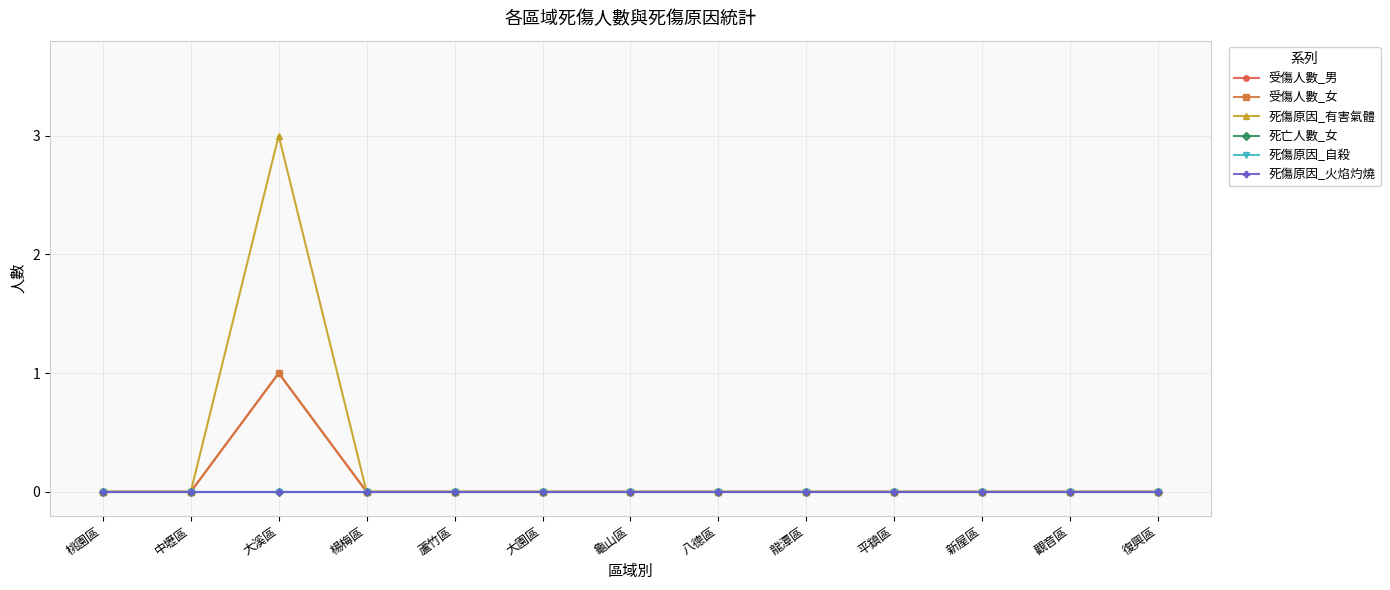

Which label corresponds to the smallest value in the chart?

桃園區